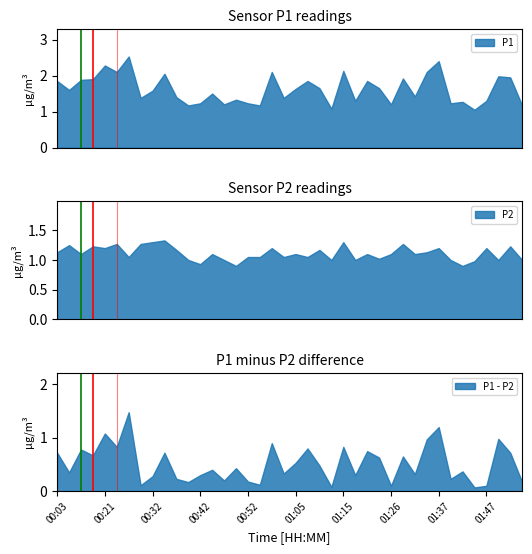

Between 00:14 and 00:26, which is larger?

00:26